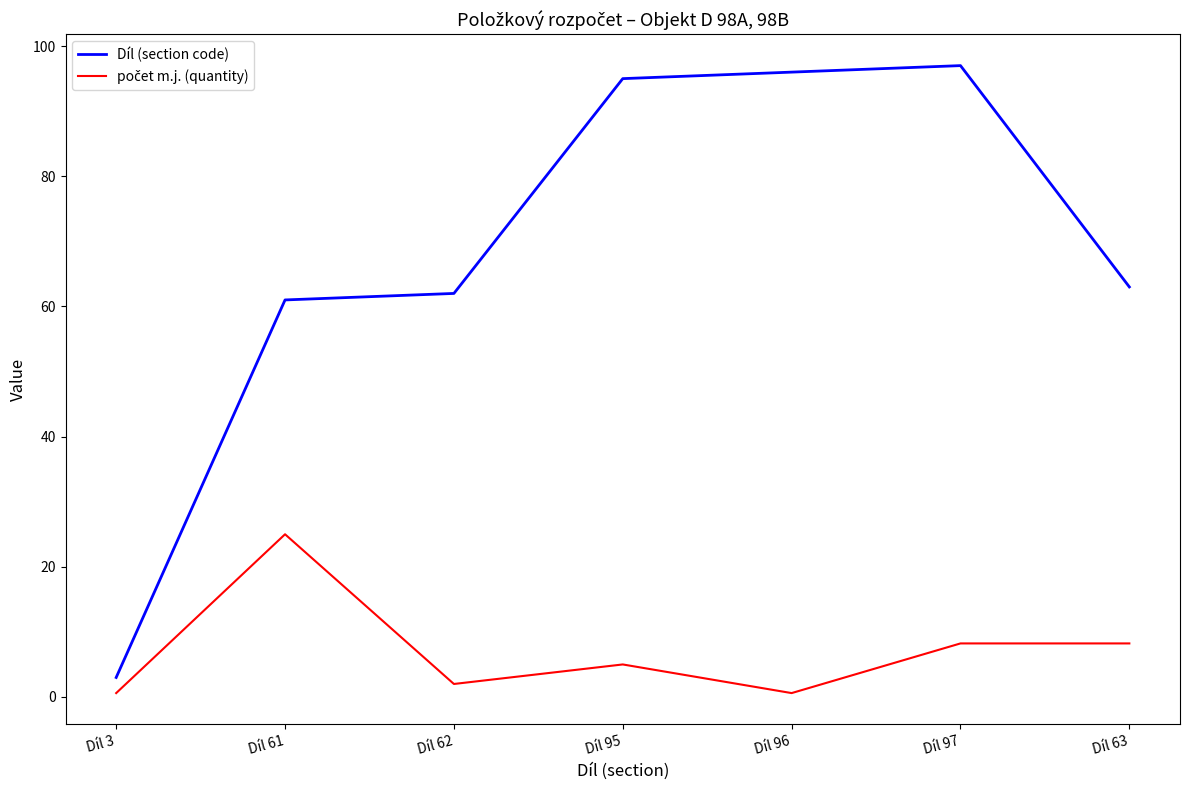

Is this an area chart (filled region under the line)?

No